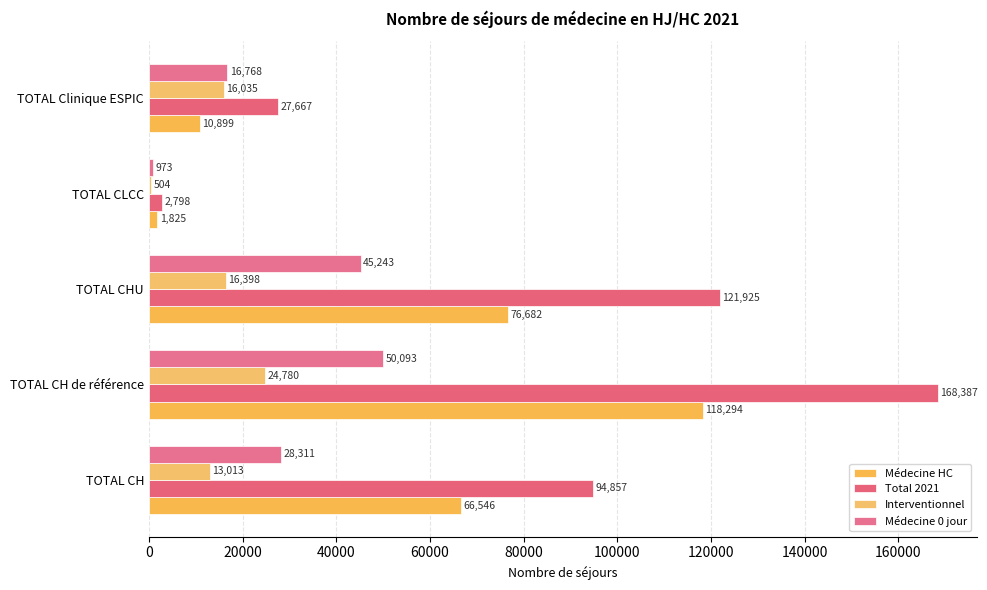

Reading left to right, extract all data points from this chart.

Médecine HC: 66546	118294	76682	1825	10899
Total 2021: 94857	168387	121925	2798	27667
Interventionnel: 13013	24780	16398	504	16035
Médecine 0 jour: 28311	50093	45243	973	16768